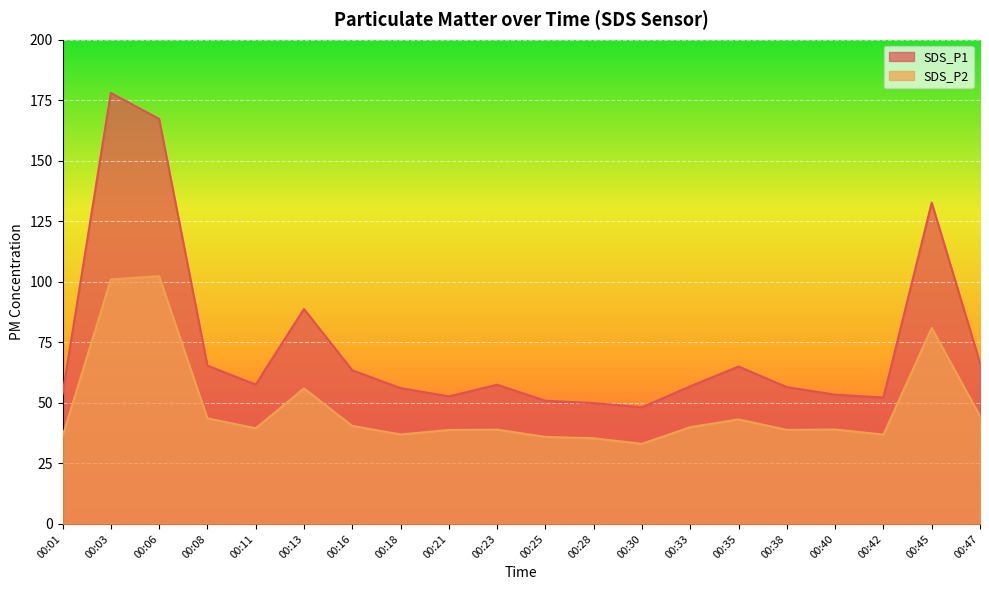

In SDS_P2, how many points are higher than both neighbors (excluding endpoints)?

6